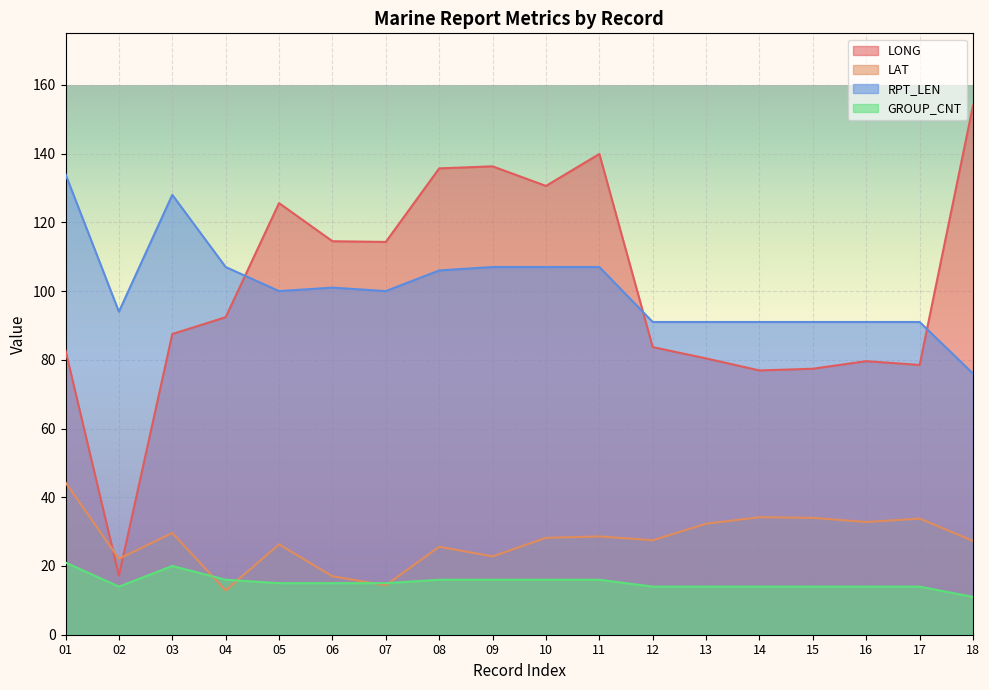

What is the greatest value displayed?

154.0